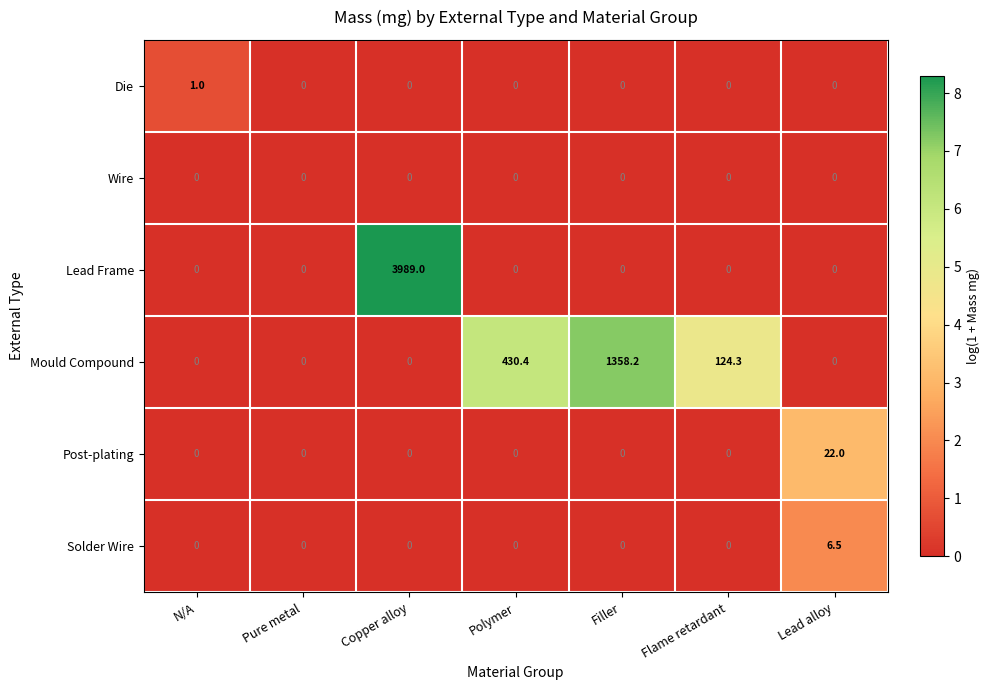

What is the greatest value displayed?

3989.0